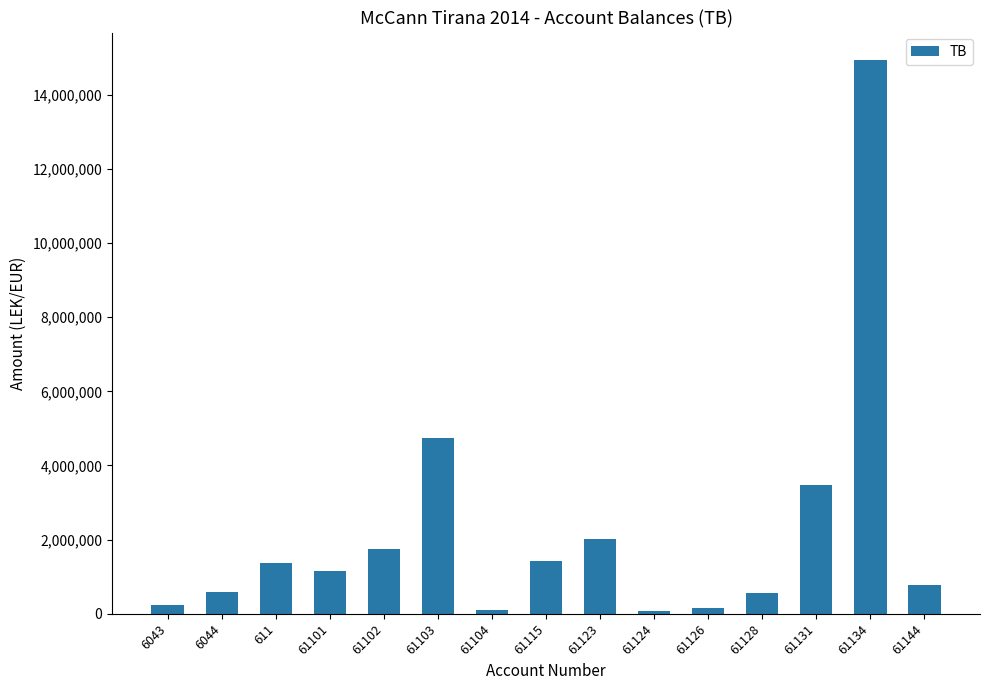

What is the difference between the second highest and minimum values?

4673253.7